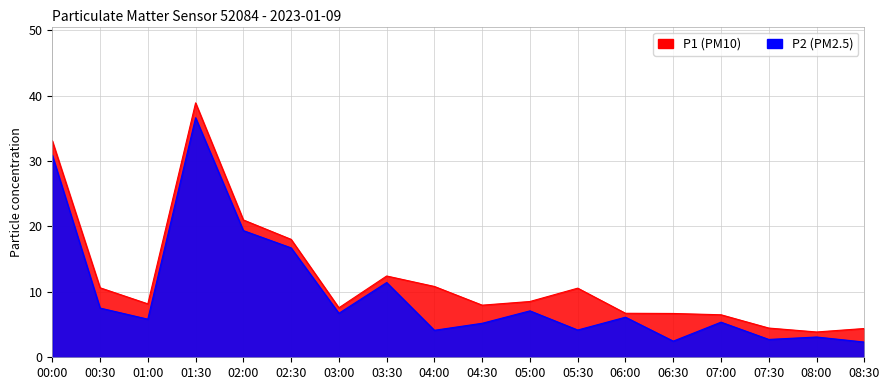

At which category does P1 reach its first local peak?

01:30